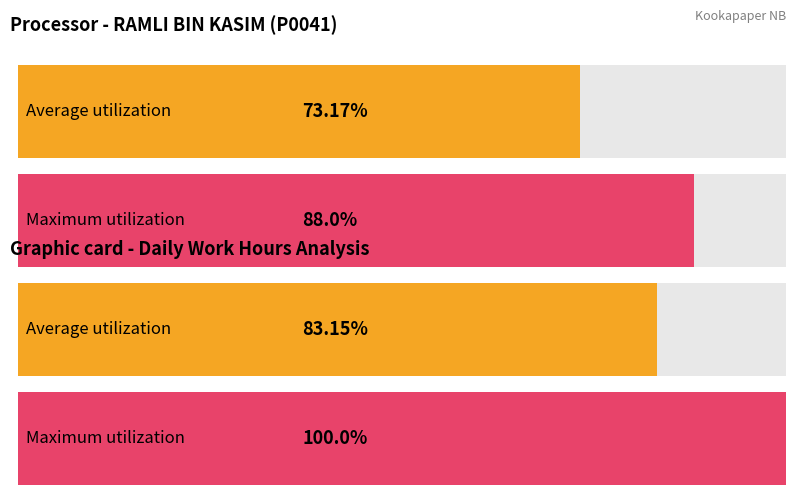

Are the bars horizontal?

Yes